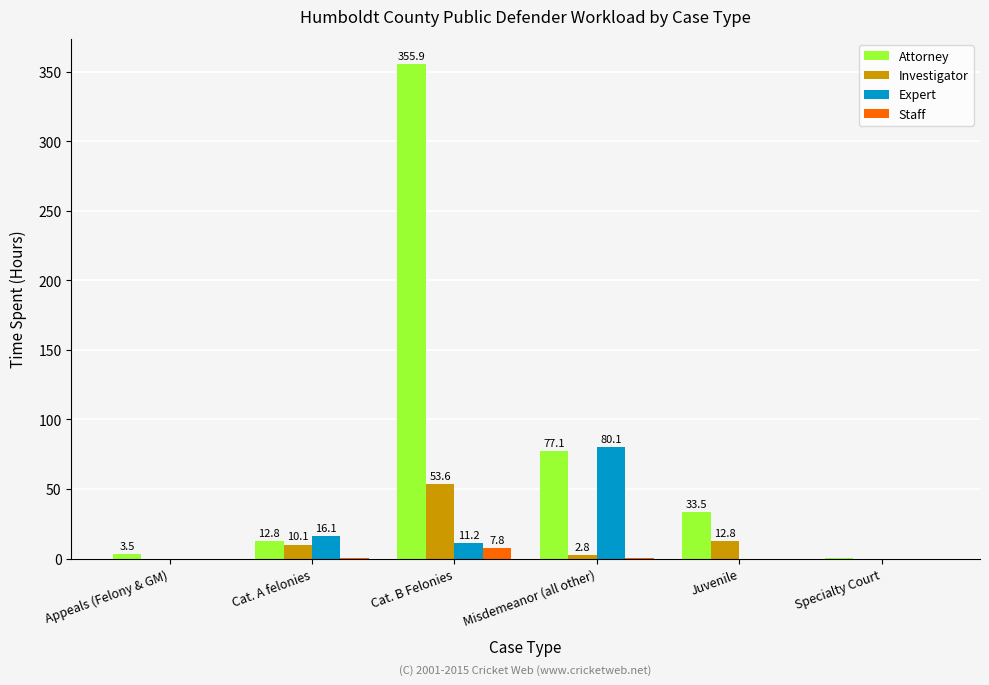

The Staff series shows 0.4 at Misdemeanor (all other). True or false?

True